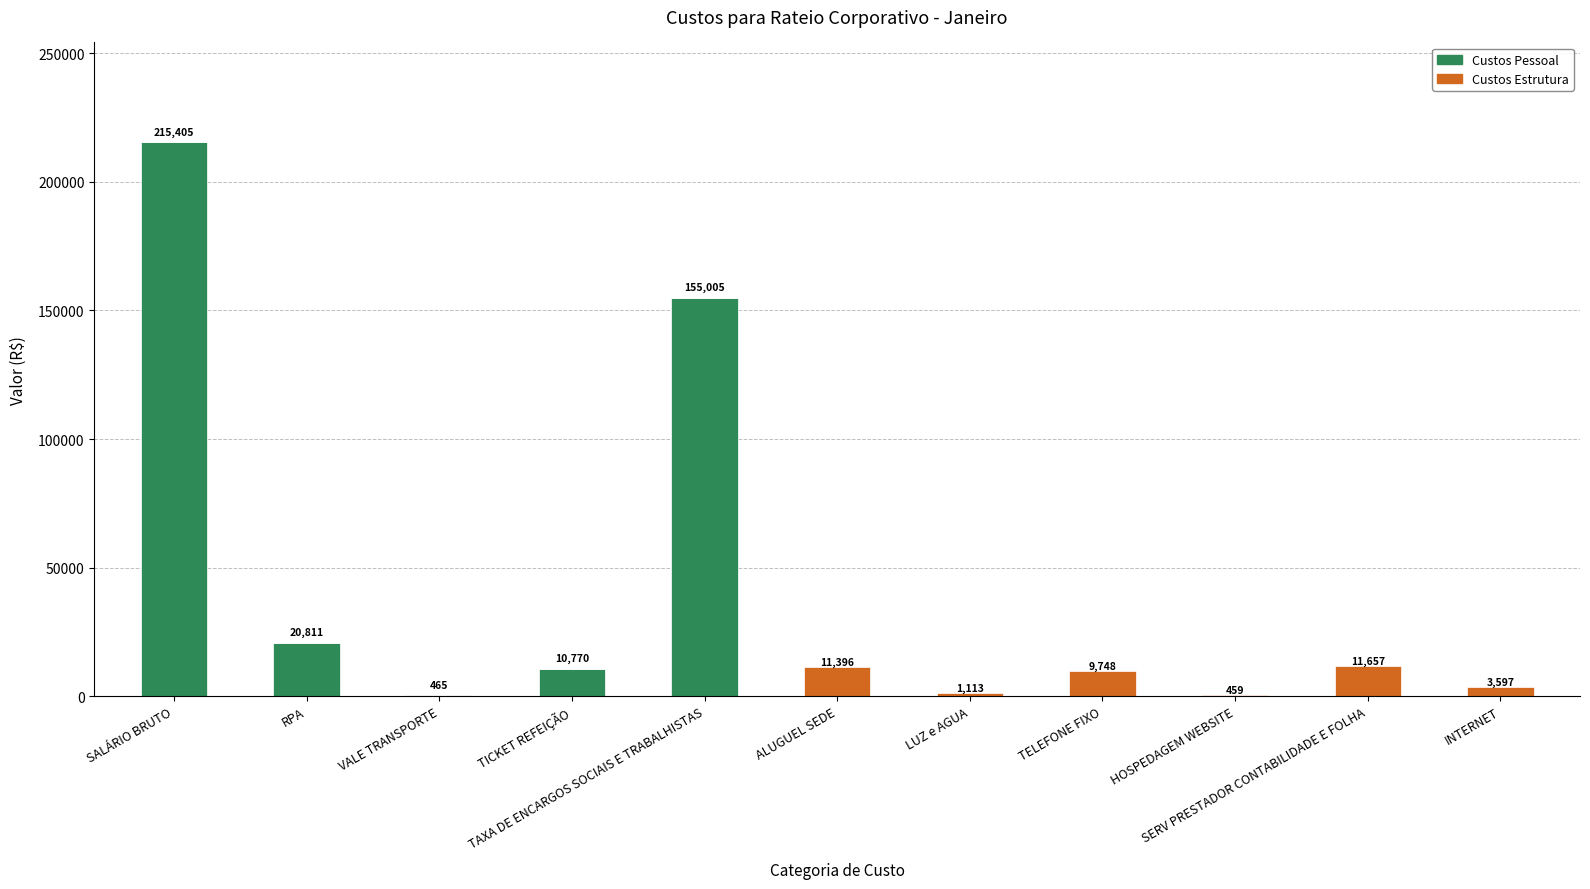

What is the maximum value for Custos Pessoal?

215404.7